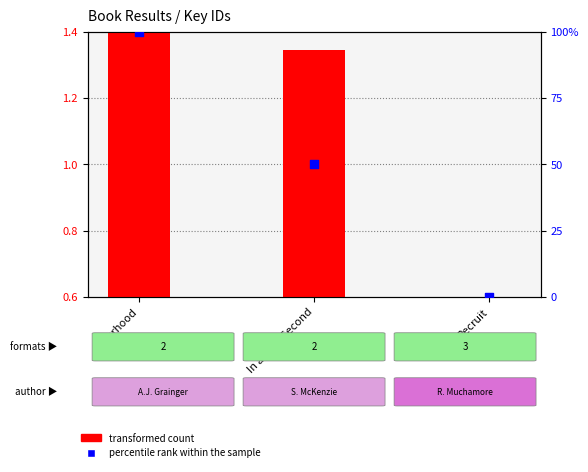

Which series has the largest total across all categories?

percentile rank within the sample